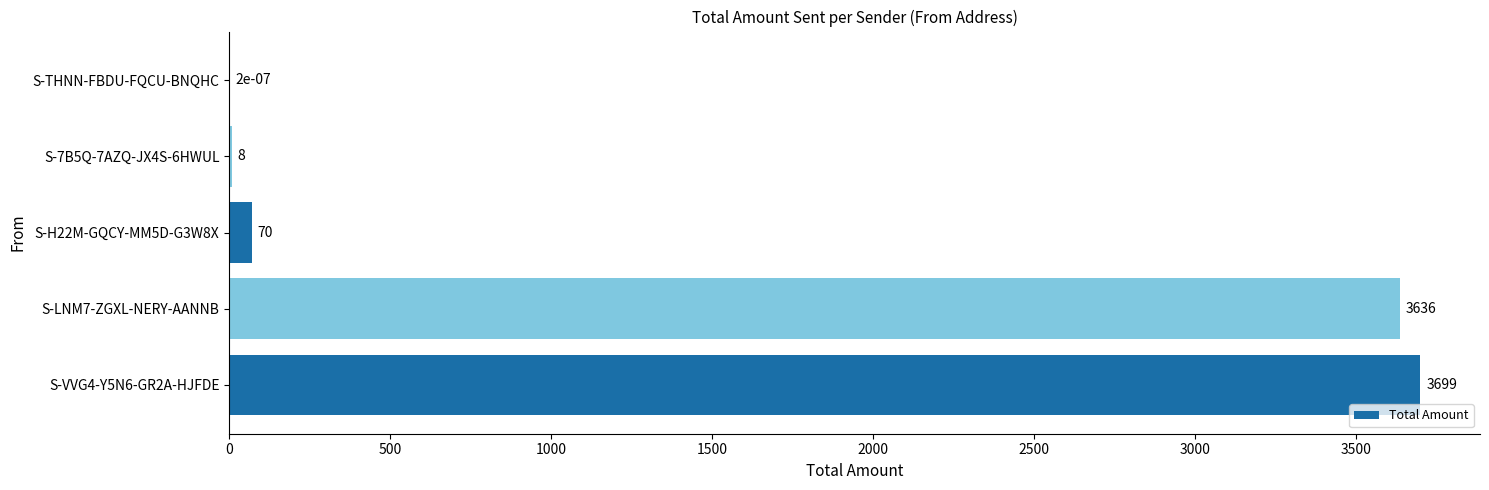

Which has a higher value, S-VVG4-Y5N6-GR2A-HJFDE or S-THNN-FBDU-FQCU-BNQHC?

S-VVG4-Y5N6-GR2A-HJFDE